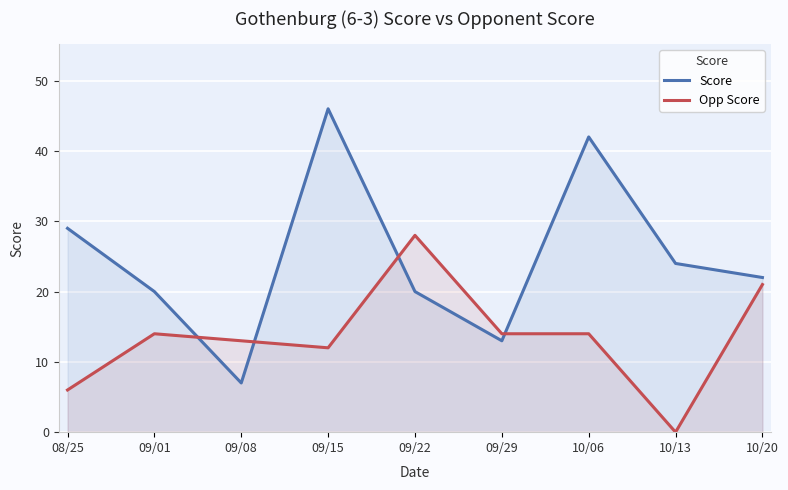

What is the average value of the Opp Score series?

14